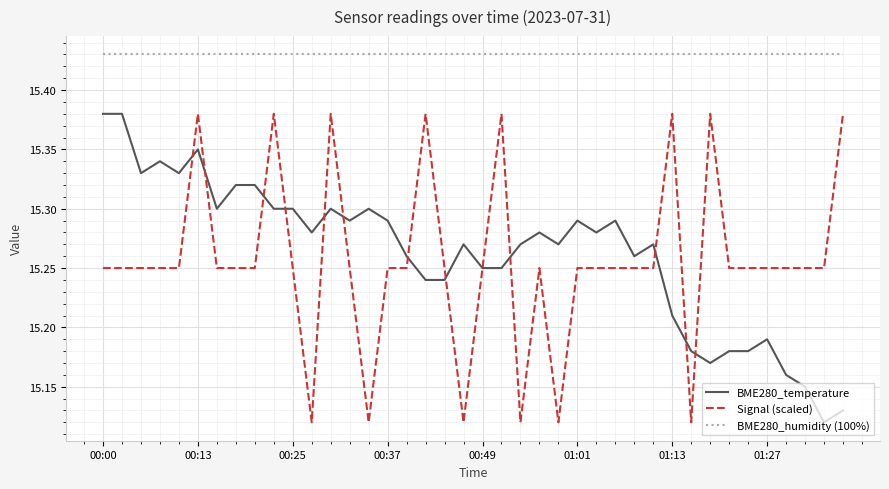

True or false: BME280_temperature and BME280_humidity (100%) intersect in this chart.

False